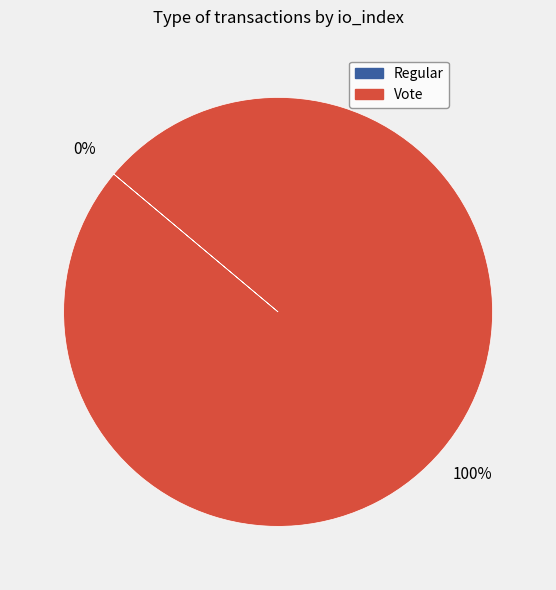

To the nearest percent, what is the average slice percentage?

50%